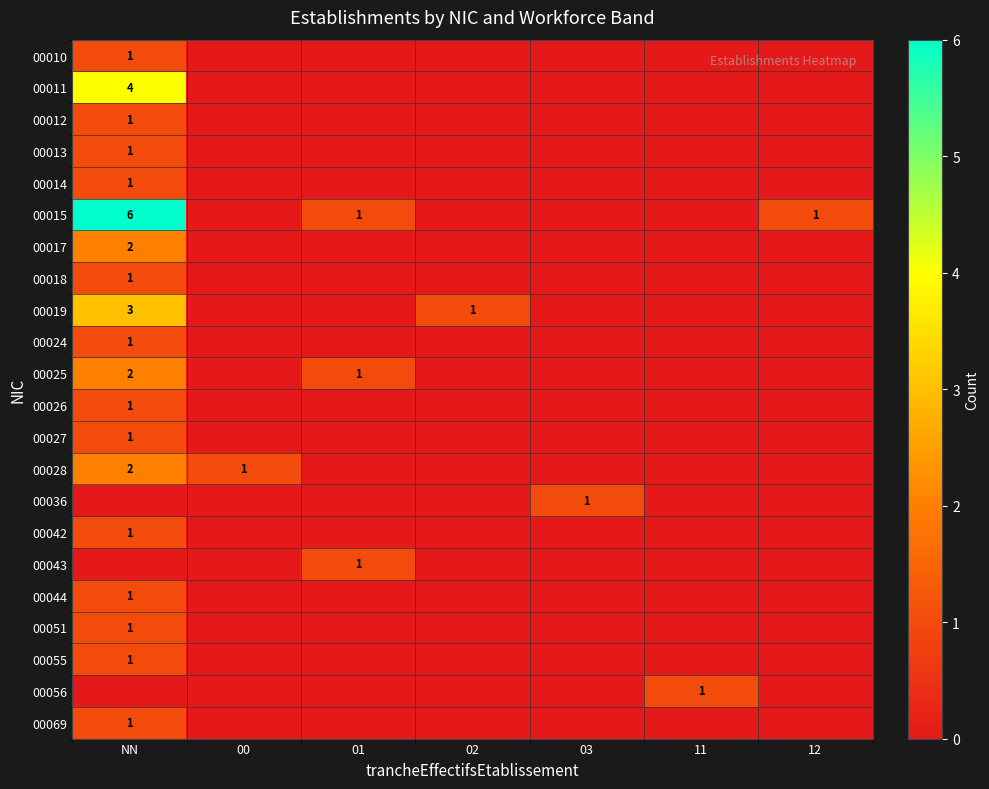

The 00018 series shows 1 at NN. True or false?

True